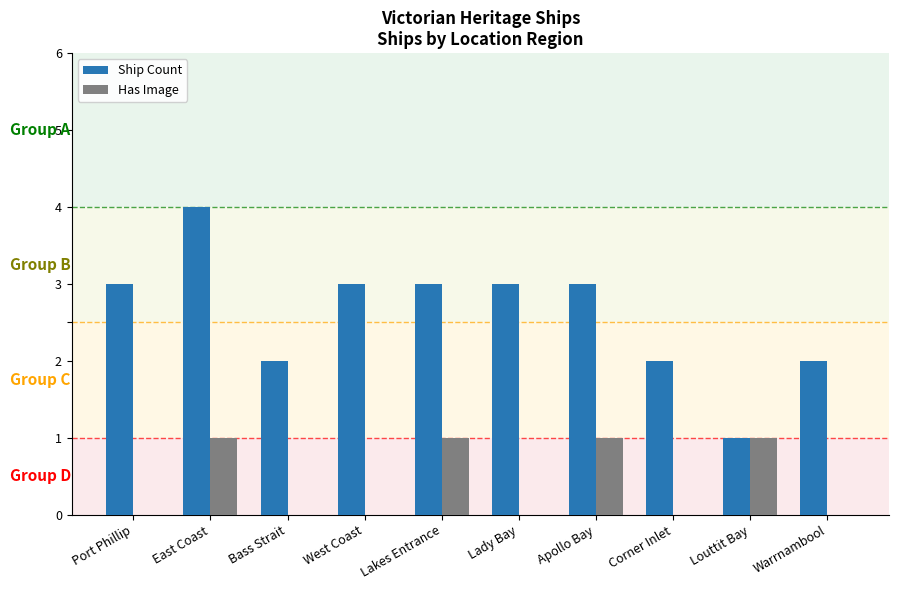

Which series changed the most between West Coast and Apollo Bay?

Has Image